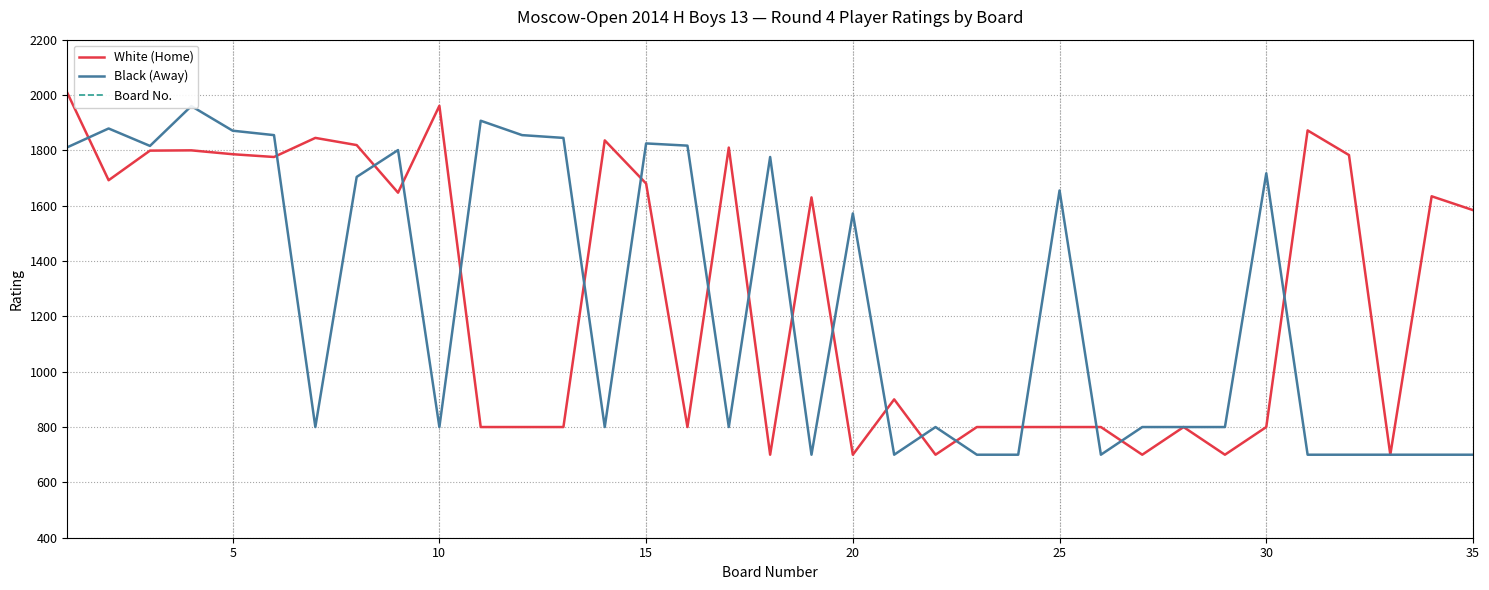

True or false: White (Home) and Board No. cross at least once.

False